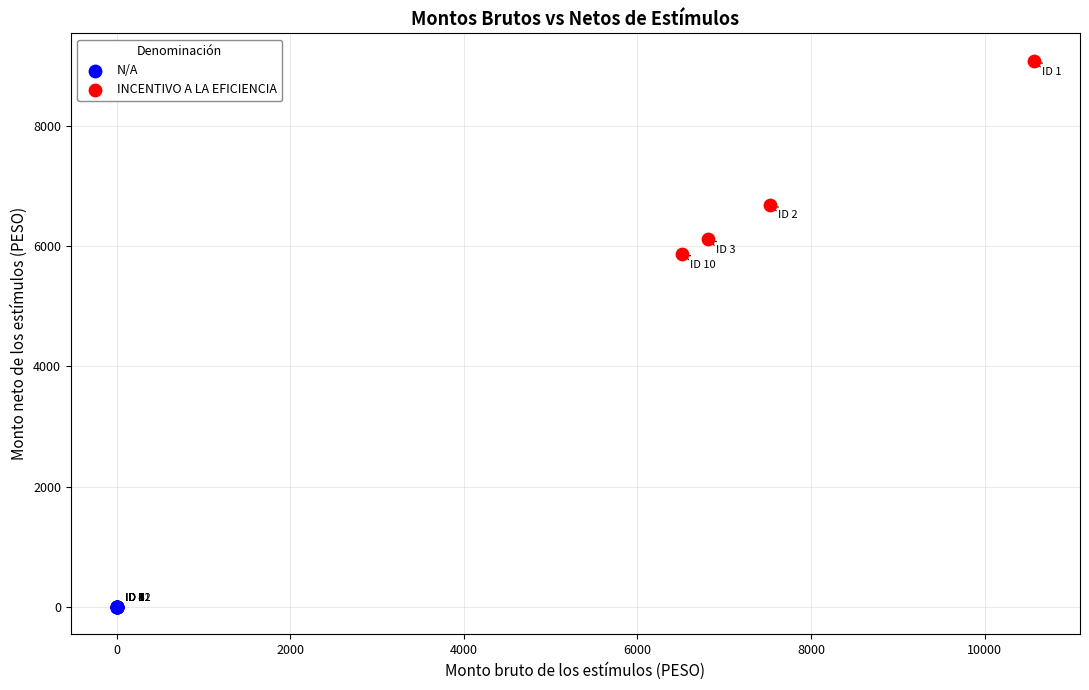

Which series reaches the maximum Y coordinate?

INCENTIVO A LA EFICIENCIA